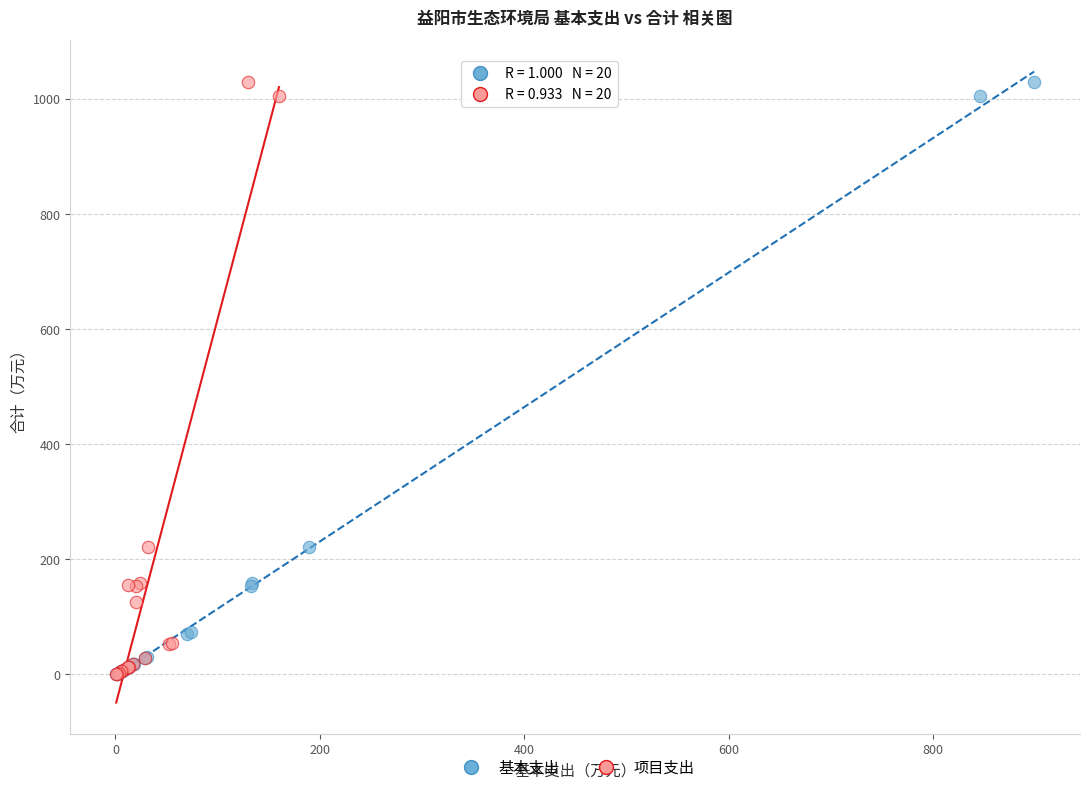

What are all the series names shown in the legend?

基本支出, 项目支出